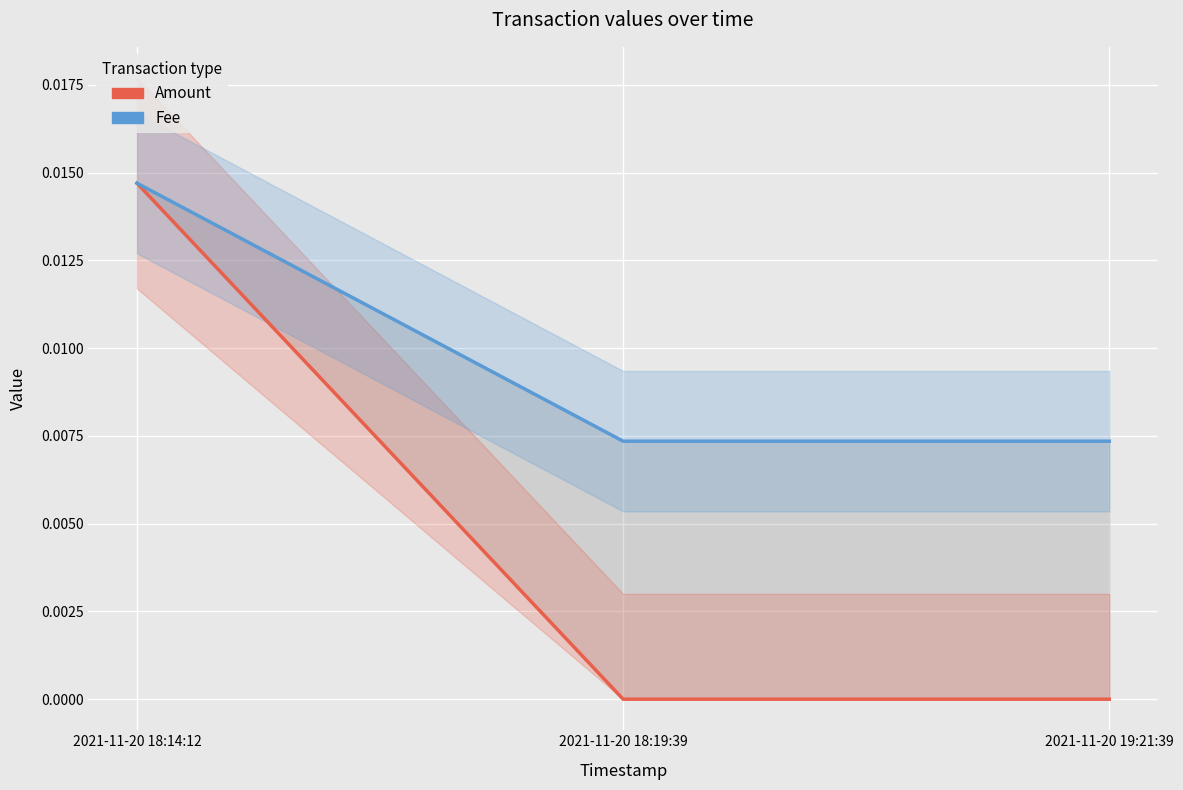

How many data points does each series have?

3